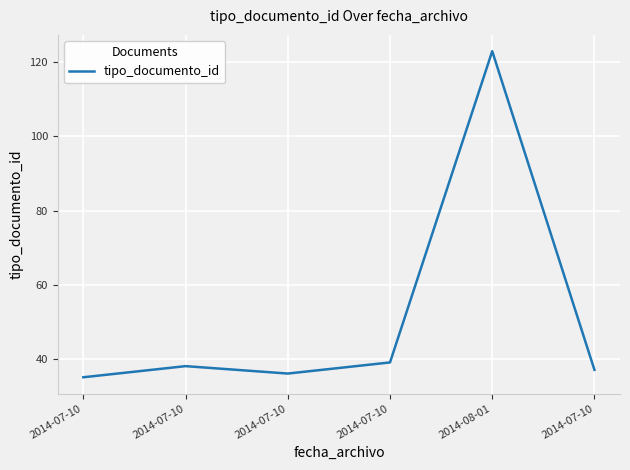

What is the difference between the values at 2014-07-10 and 2014-07-10?

1